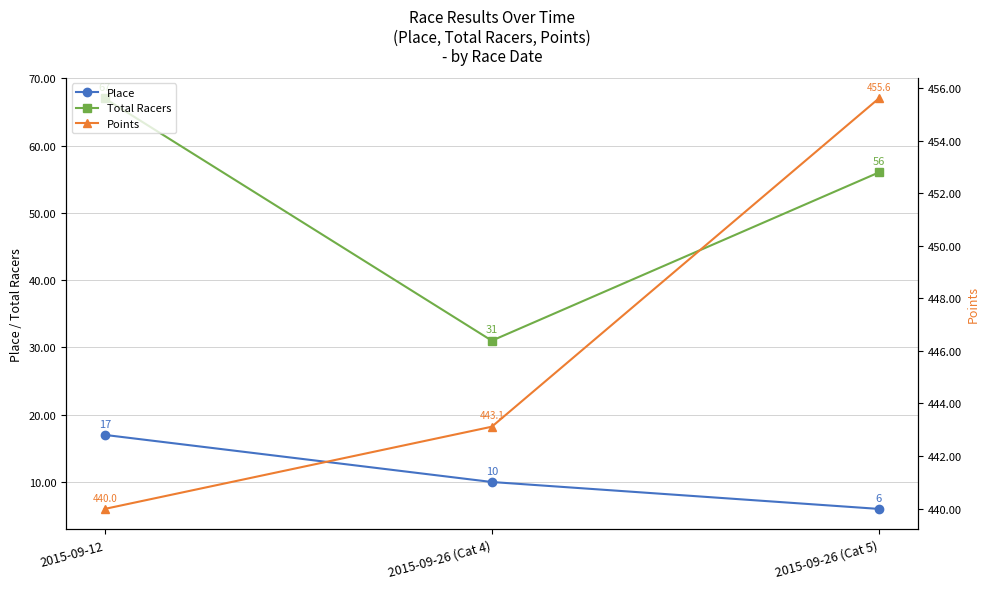

Which category has the lowest value in the Points series?

2015-09-12